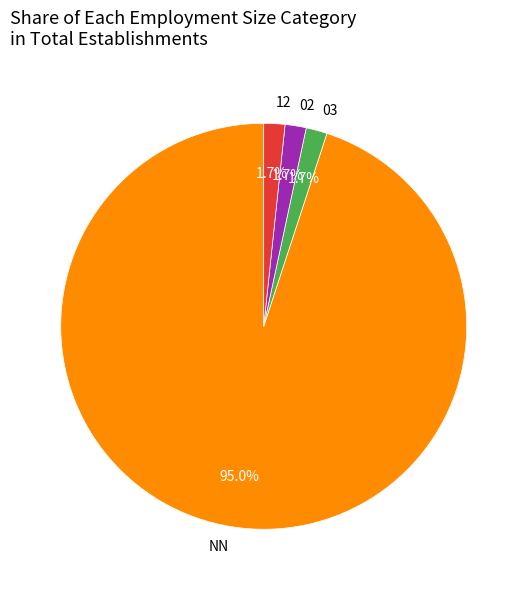

Is there a majority slice in this chart?

Yes